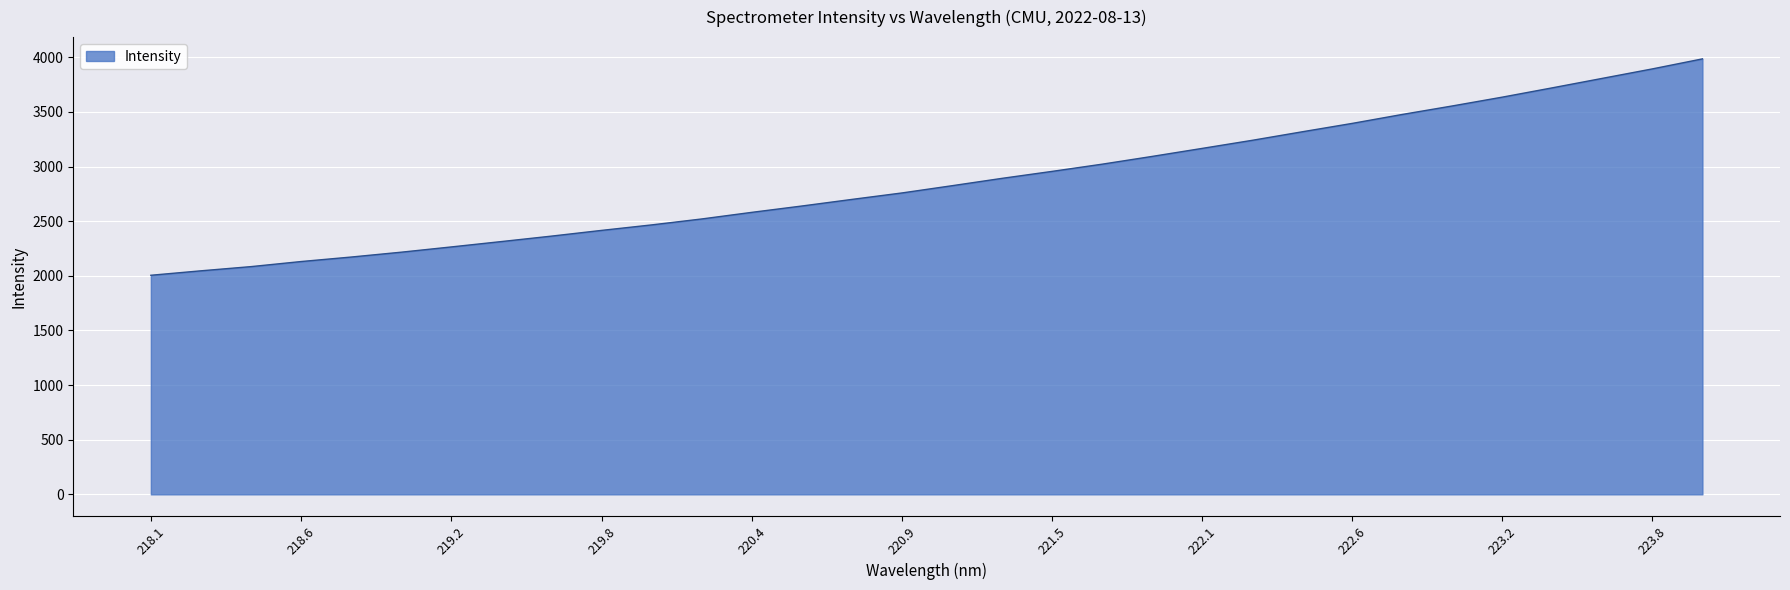

What is the difference between the maximum and minimum values?

1980.2